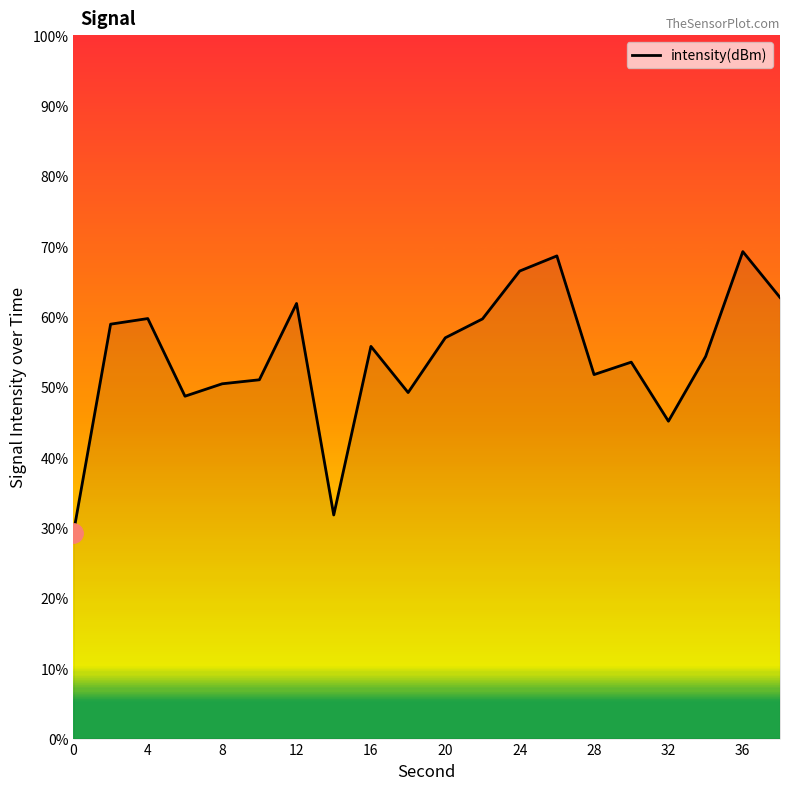

What is the greatest value displayed?

69.2